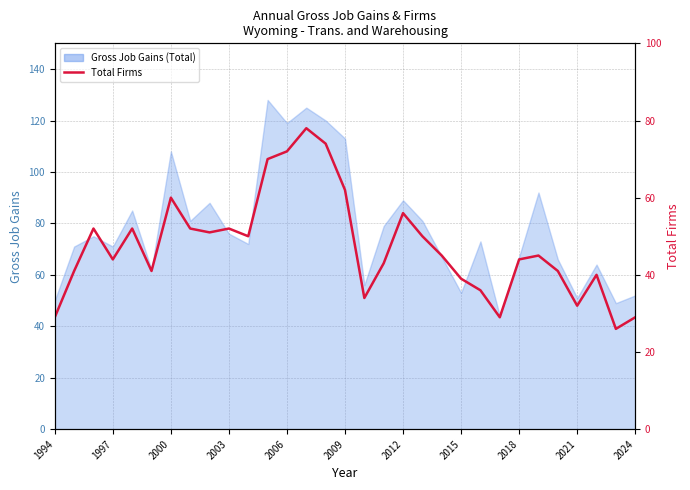

What is the sum of all values?

1469